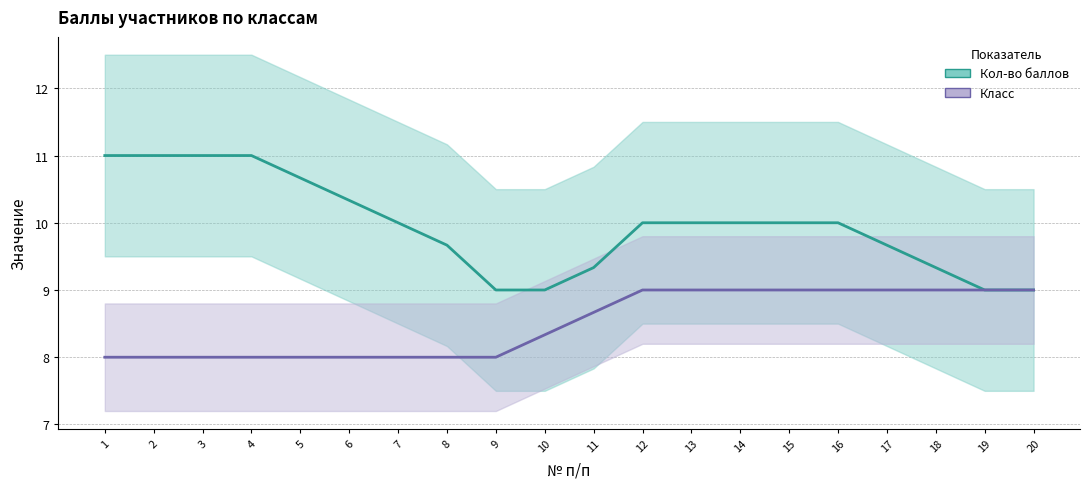

Which series has the largest range (max minus min)?

Кол-во баллов